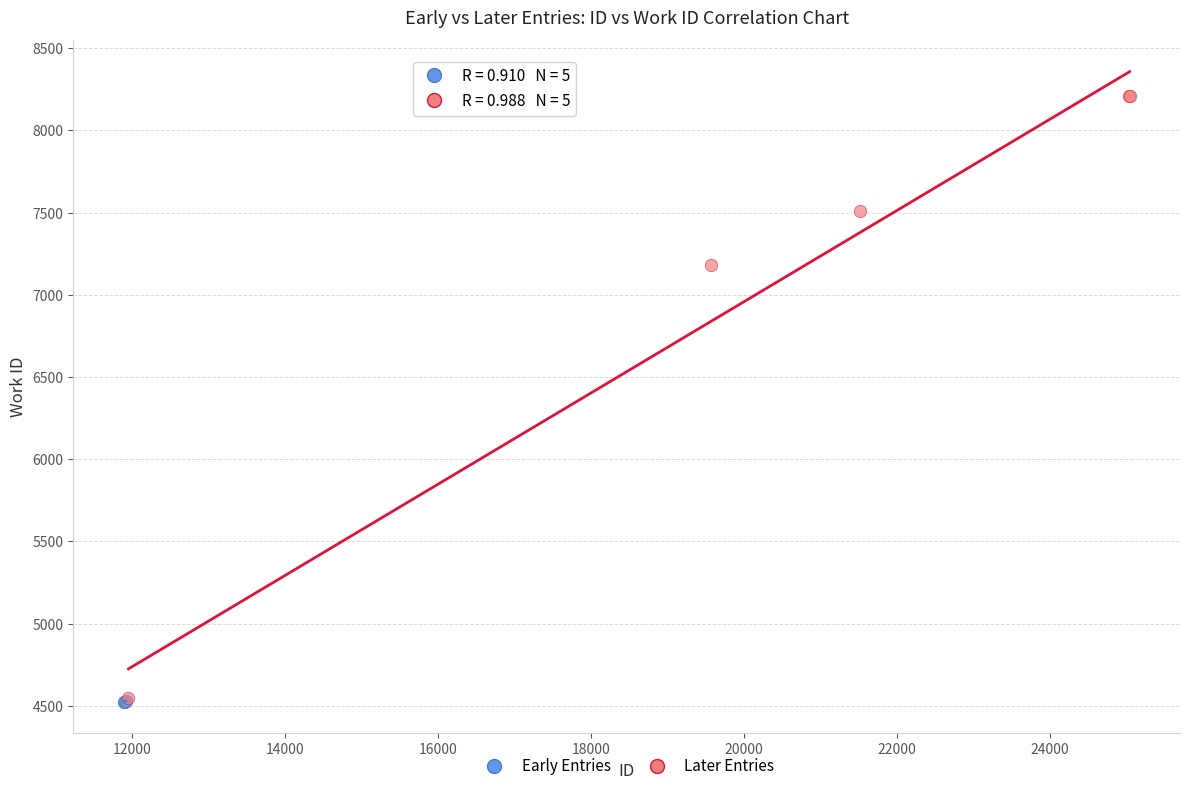

Which series has the widest spread of Y values?

Later Entries